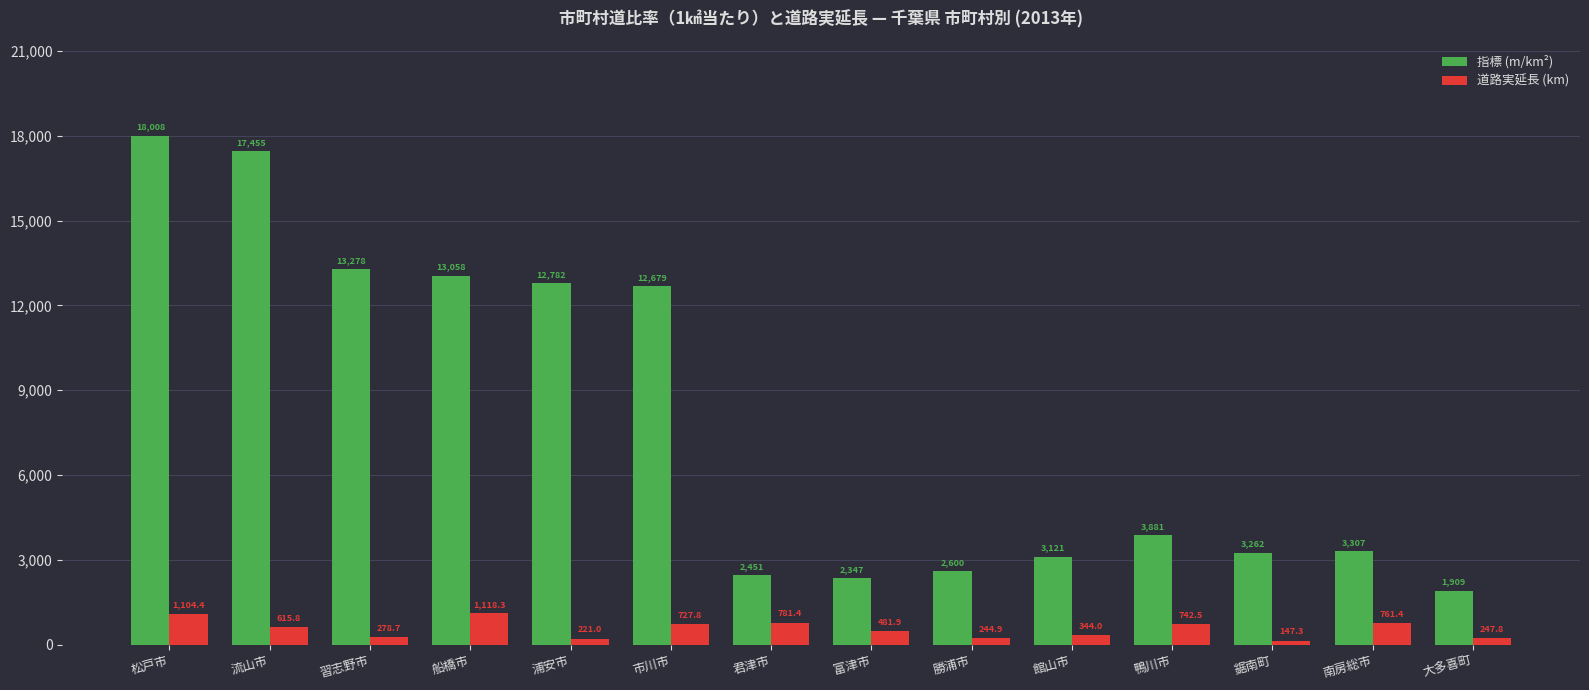

Which series has the largest range (max minus min)?

指標 (m/km²)